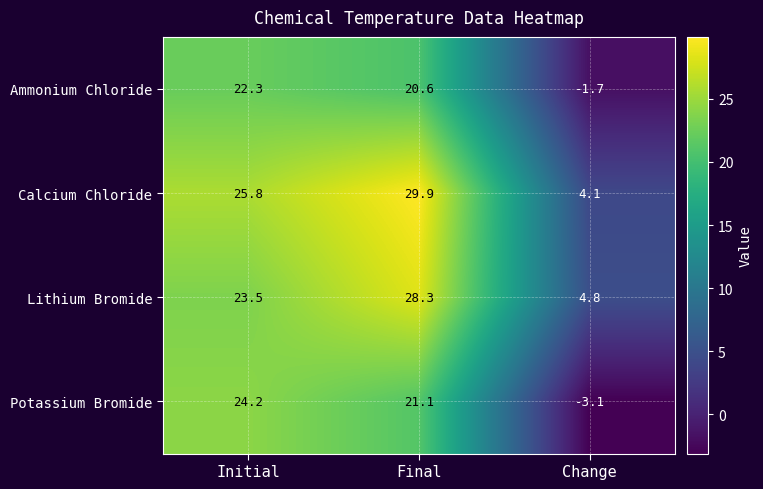

What is the average value of the Calcium Chloride series?

19.9